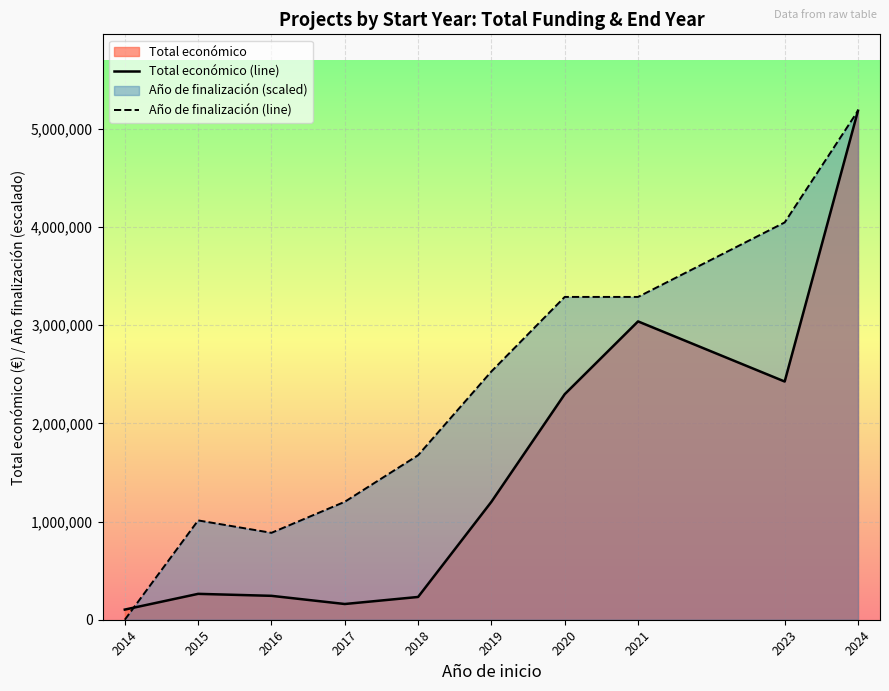

Reading left to right, extract all data points from this chart.

Total económico (line): 2014=103312.0	2015=263534.0	2016=243369.0	2017=160142.0	2018=231829.0	2019=1201010.0	2020=2296643.0	2021=3037758.0	2023=2425559.0	2024=5183382.0
Año de finalización (line): 2014=0.0	2015=1011391.6	2016=884967.7	2017=1201027.5	2018=1675117.4	2019=2528479.0	2020=3287022.7	2021=3287022.7	2023=4045566.4	2024=5183382.0